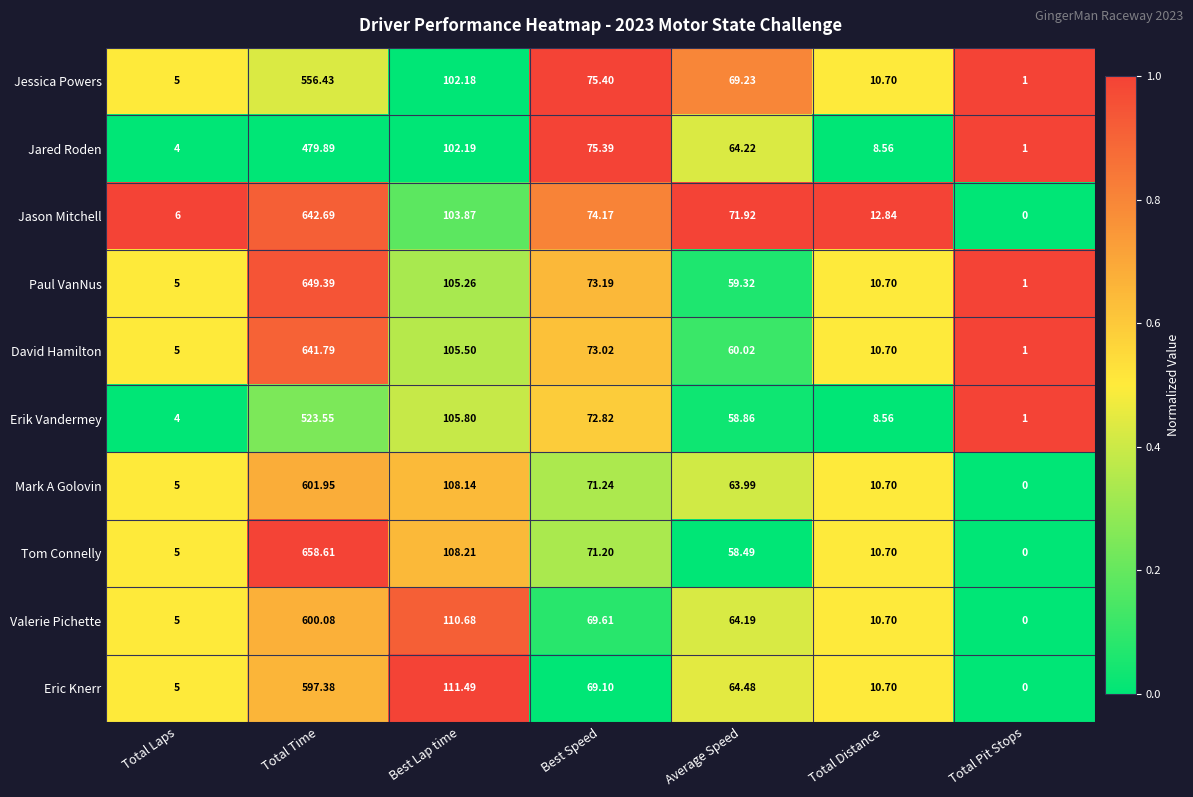

At how many categories does at least one series exceed 0?

7